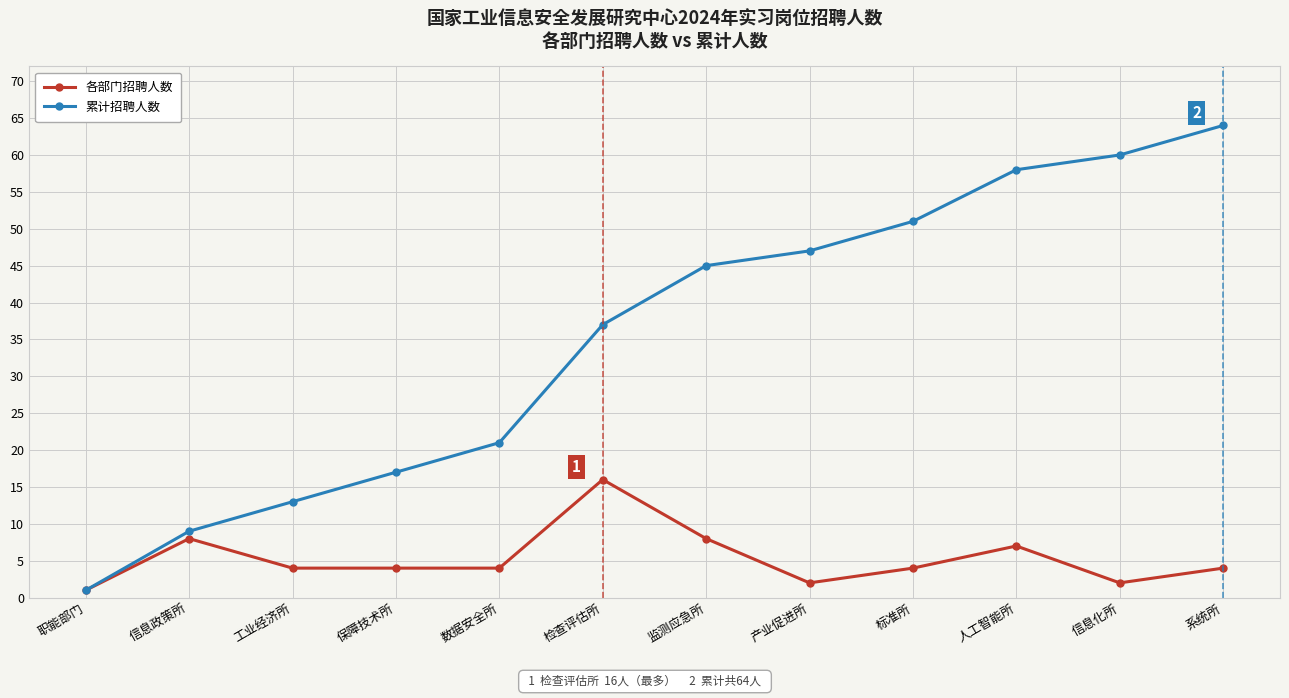

Where does the 各部门招聘人数 series first go above 4?

信息政策所